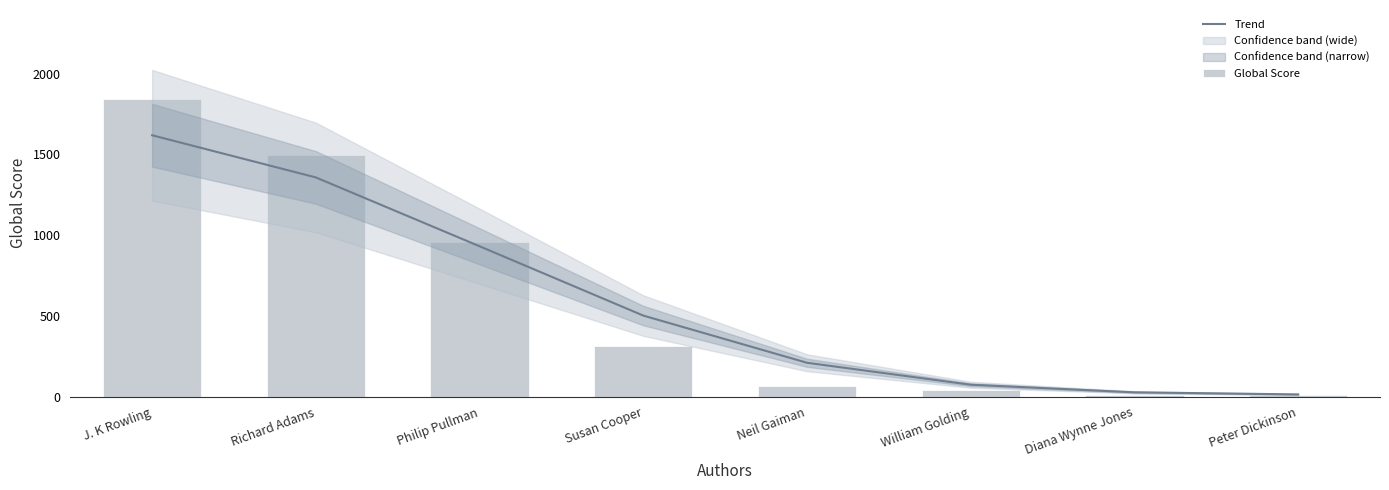

What is the total value across all series at William Golding?

113